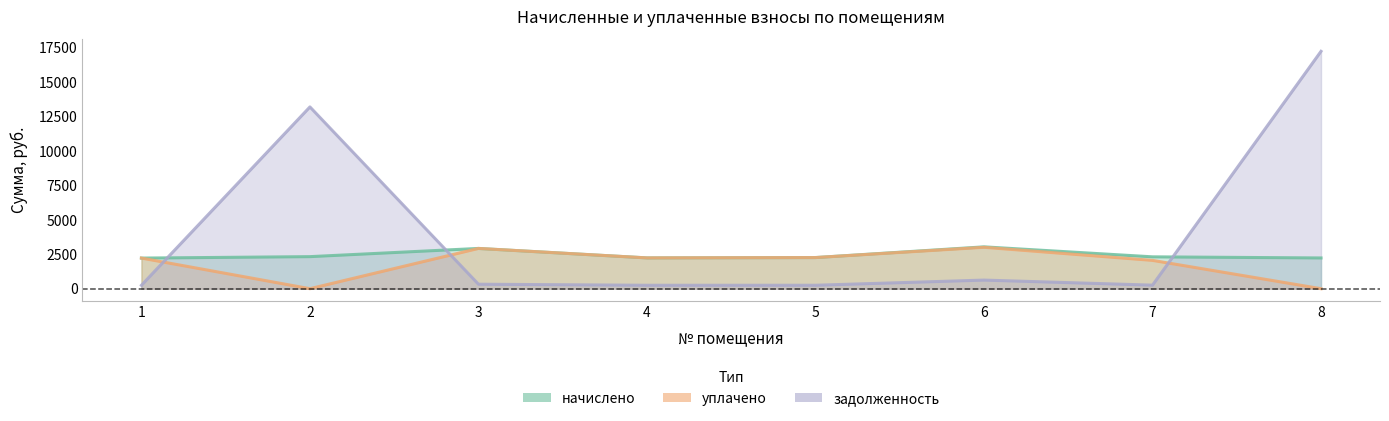

List the series in order of their overall mean, highest first.

задолженность, начислено, уплачено